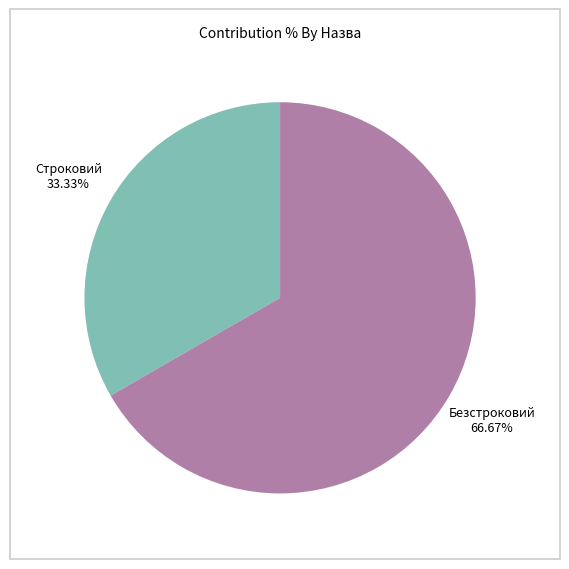

To the nearest percent, what is the average slice percentage?

50%